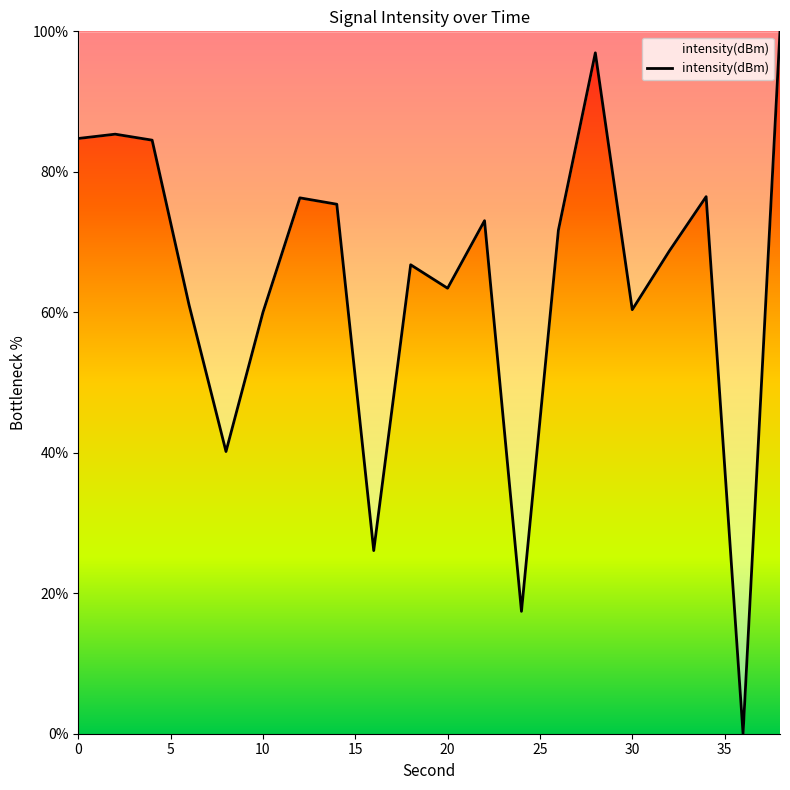

What is the difference between the maximum and minimum values?

100.0